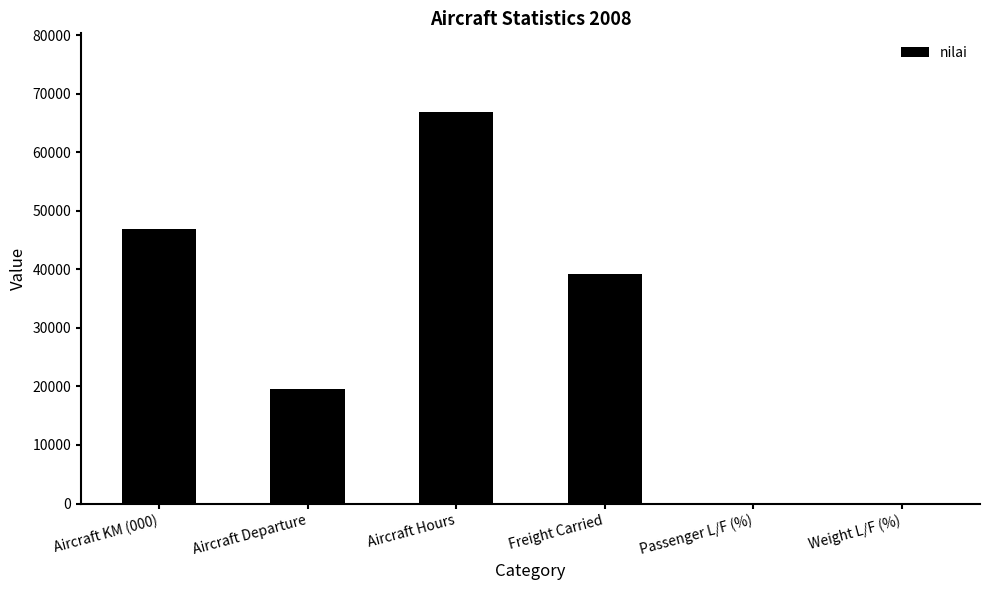

Where is the data nearest to the value 33502?

Freight Carried